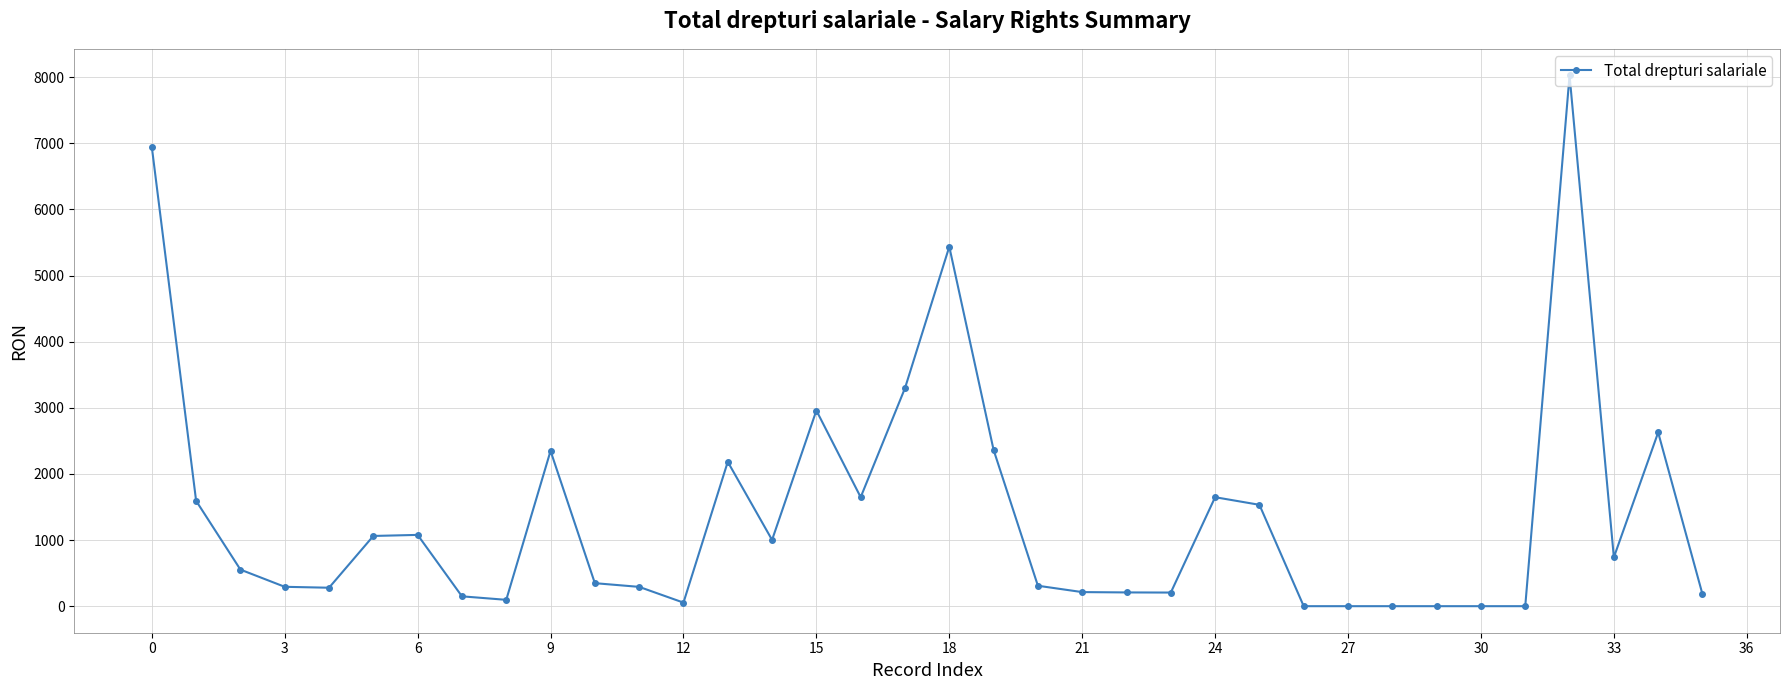

What is the sum of all values?

49669